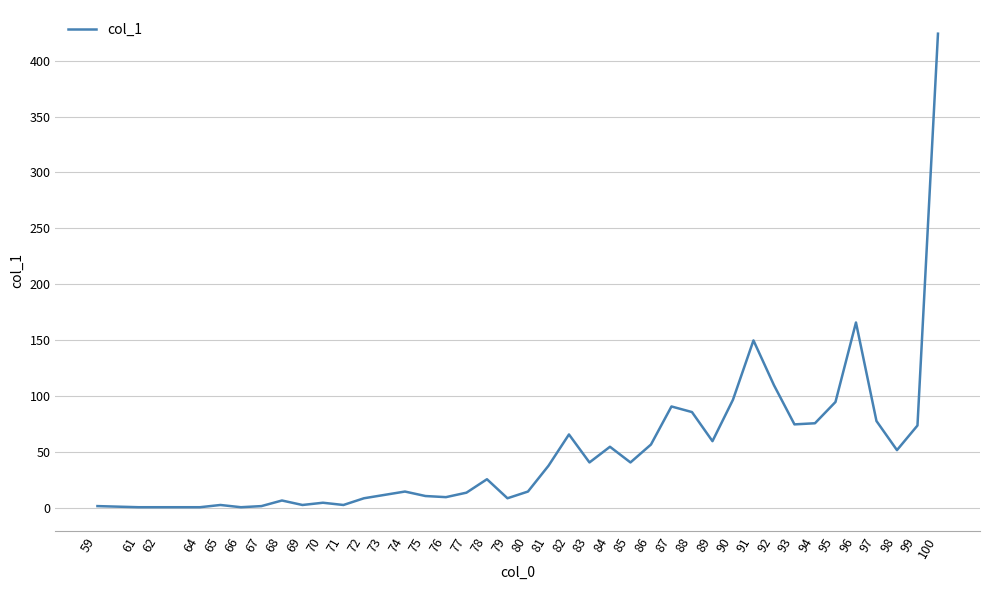

What is the average value?

52